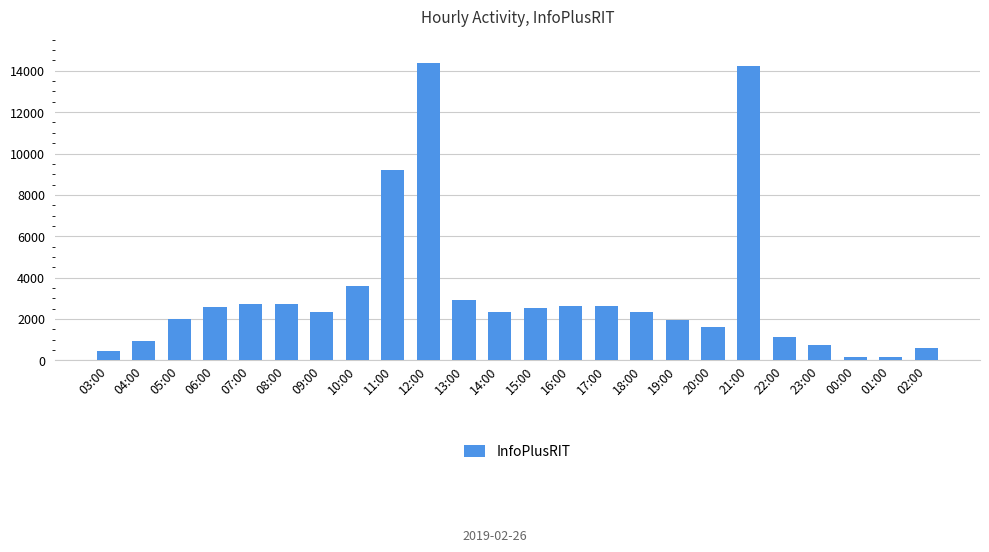

Approximately how many times larger is the value at 12:00 compared to 18:00?

6.1